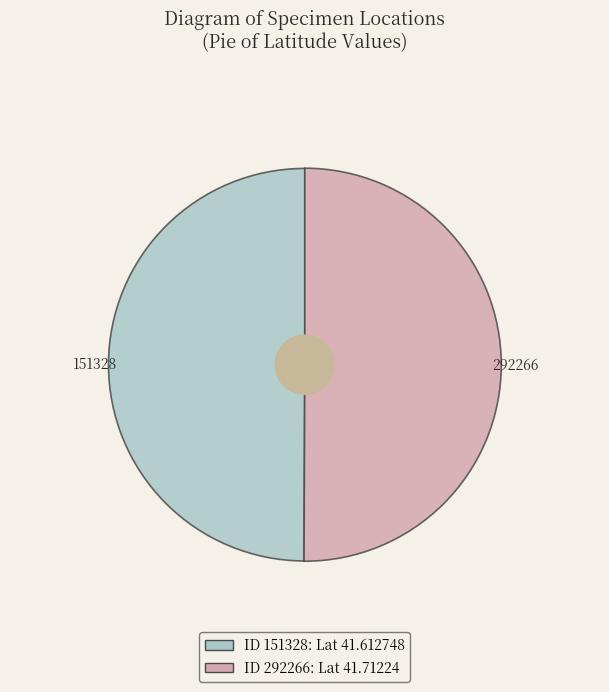

Which slice is the largest?

292266